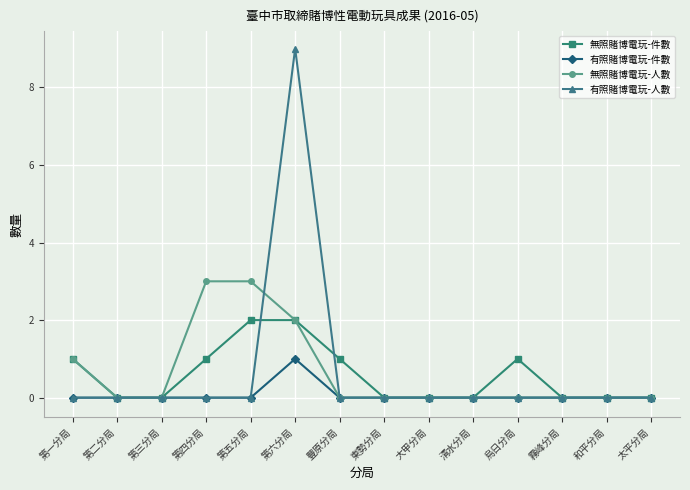

At which category is the sum across all series the highest?

第六分局